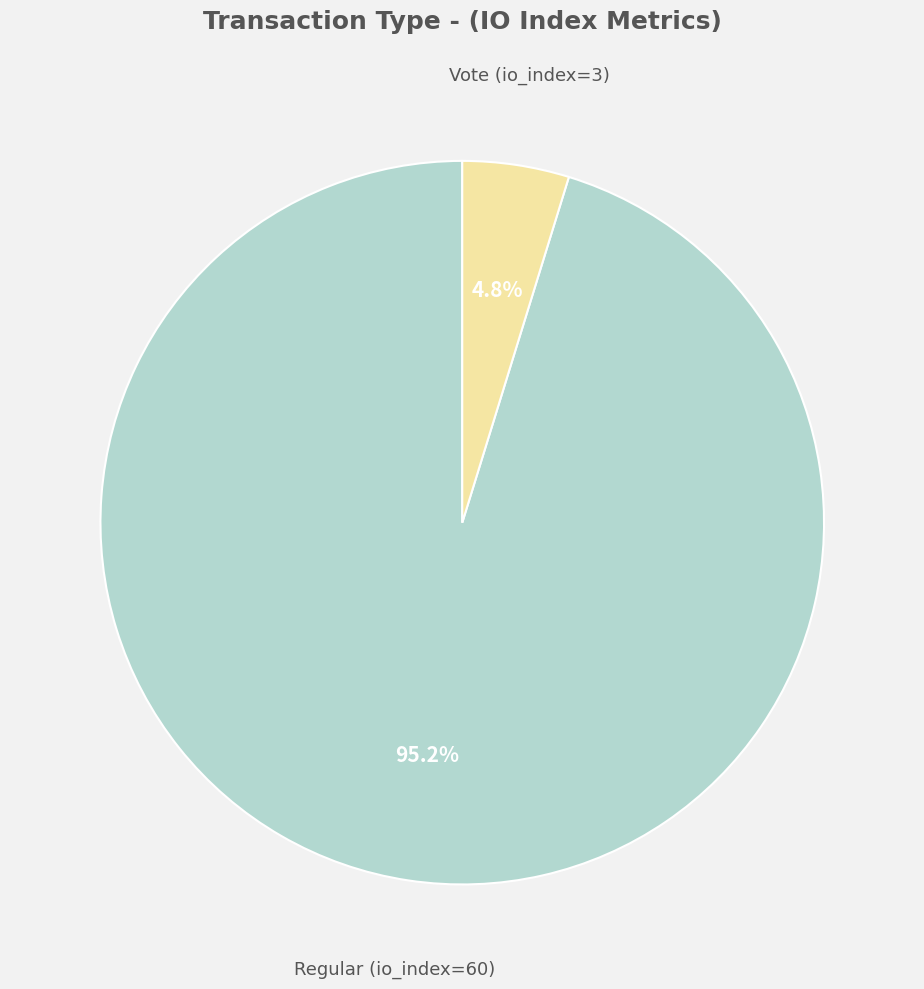

Is there a majority slice in this chart?

Yes